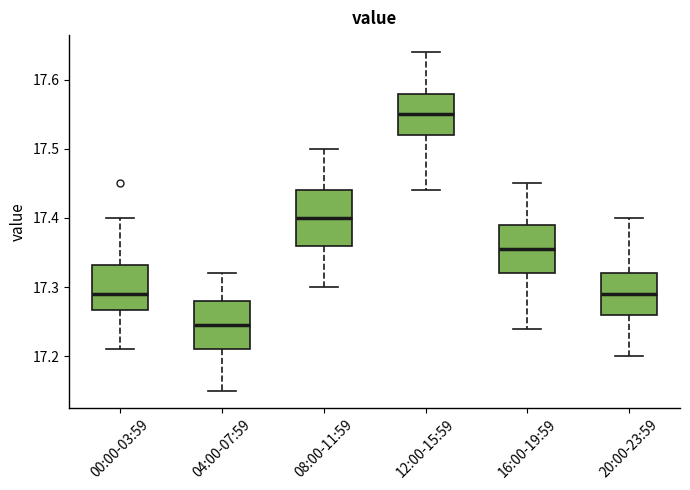

Where does the lower whisker of the box for 20:00-23:59 end on the y-axis? The values are not printed on the chart, so give them approximately, as read against the axis.

17.20